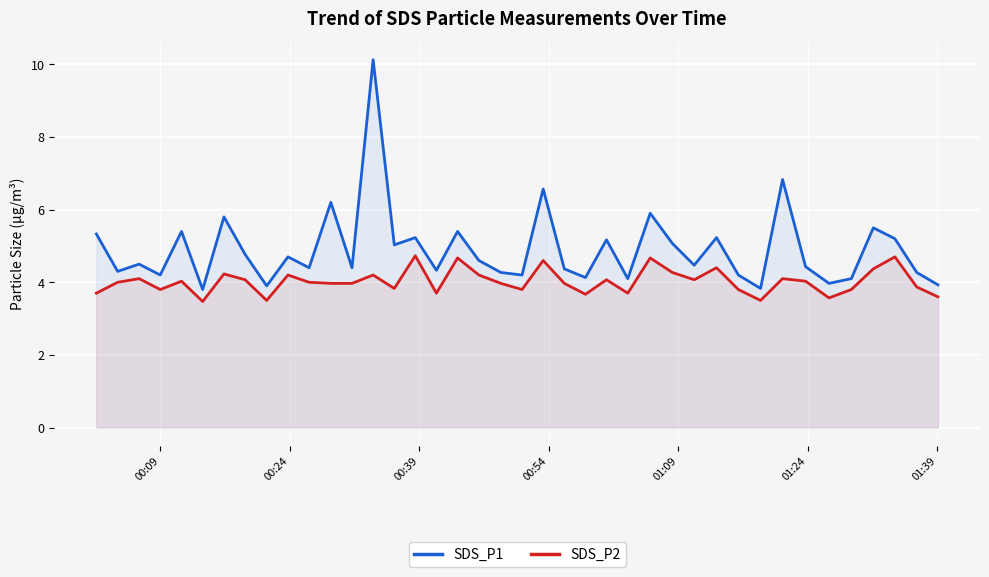

List the series in order of their peak value, highest first.

SDS_P1, SDS_P2